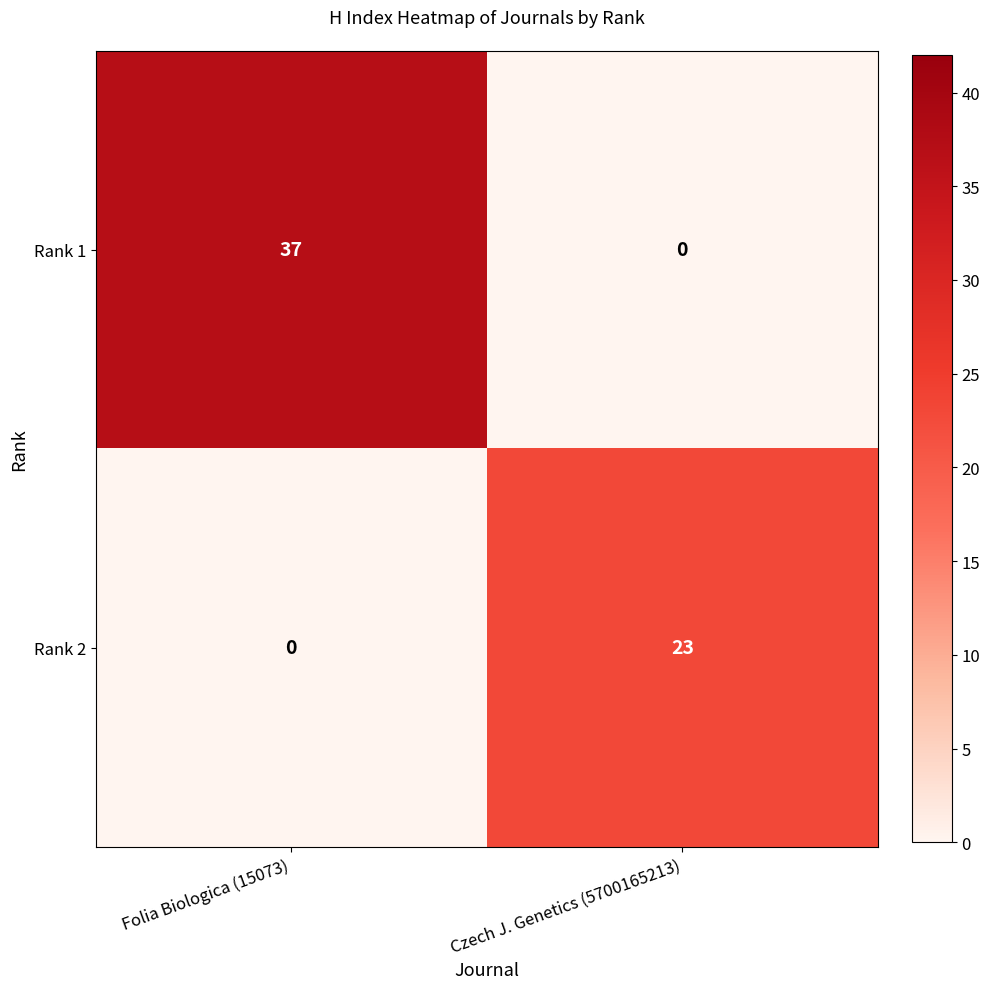

List the series in order of their peak value, highest first.

Rank 1, Rank 2